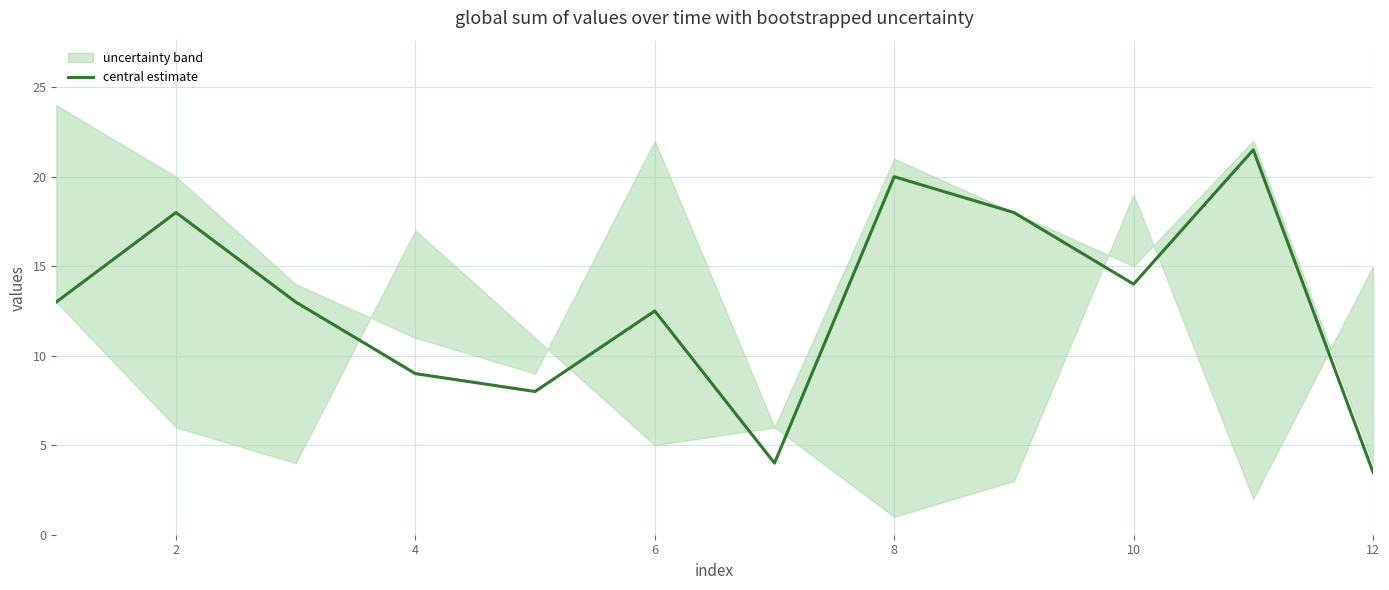

What is the lowest value of the central estimate series?

3.5